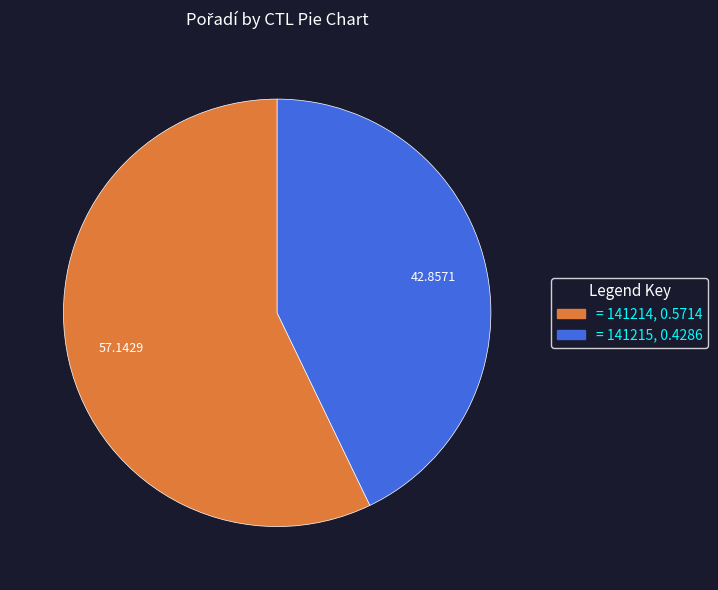

Is there any slice that represents more than half of the pie?

Yes